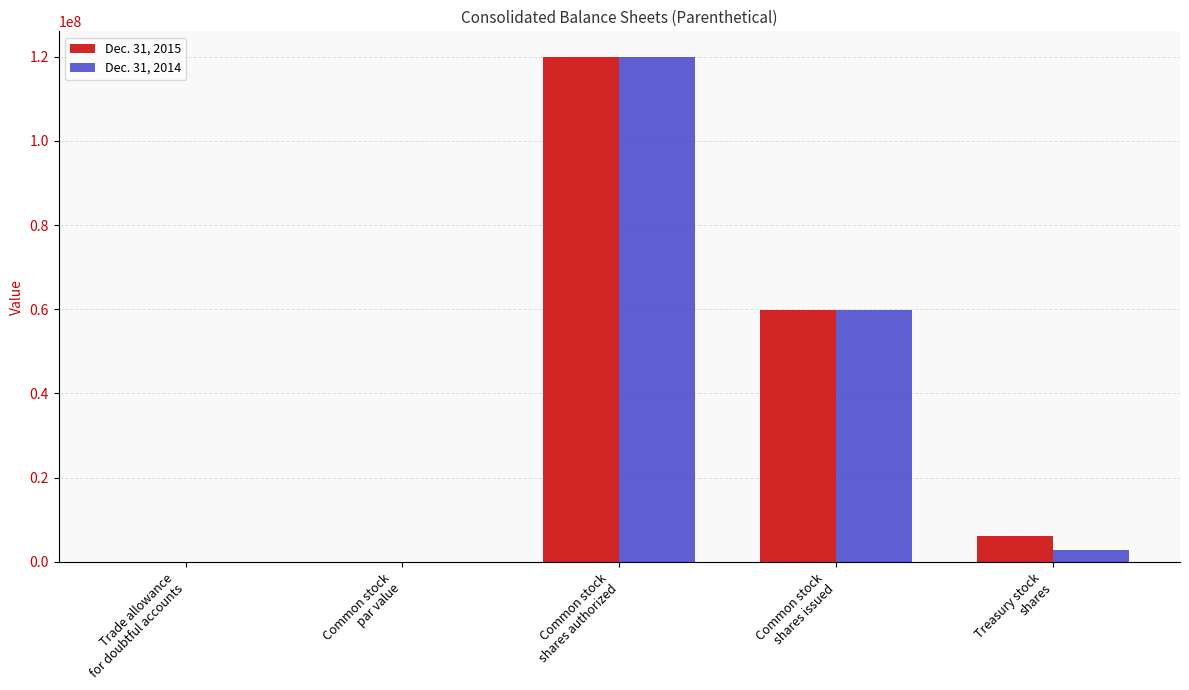

What are all the series names shown in the legend?

Dec. 31, 2015, Dec. 31, 2014